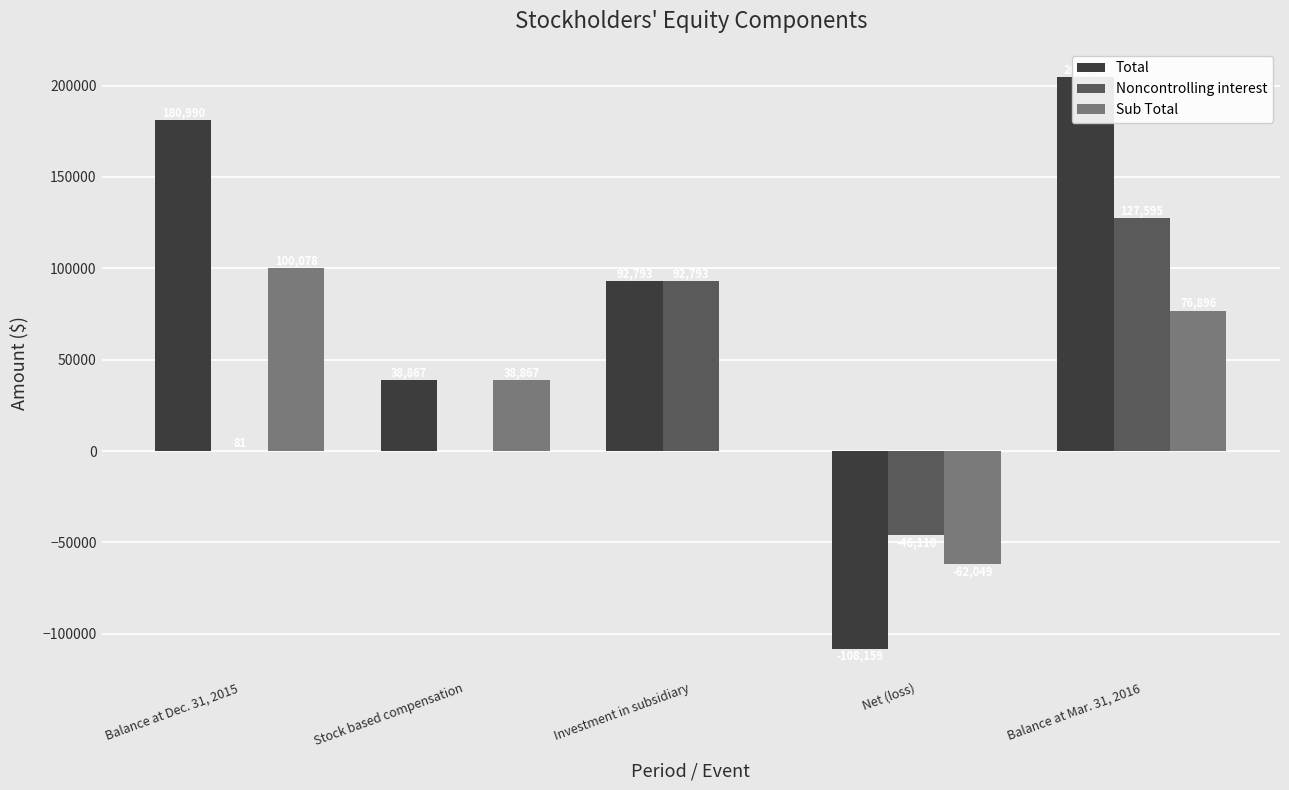

What are all the series names shown in the legend?

Total, Noncontrolling interest, Sub Total